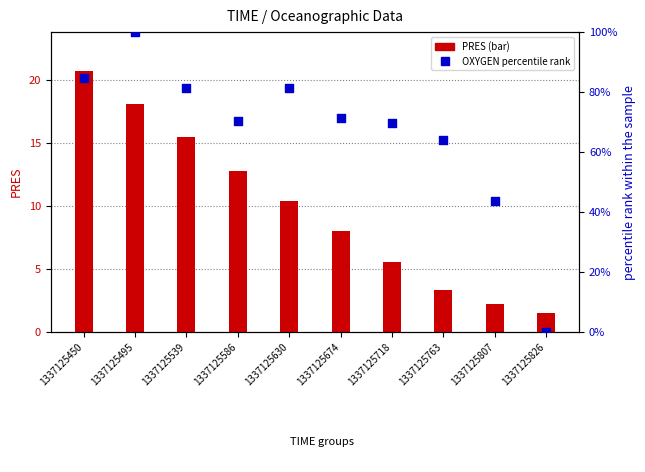

At which category is the sum across all series the highest?

1337125495